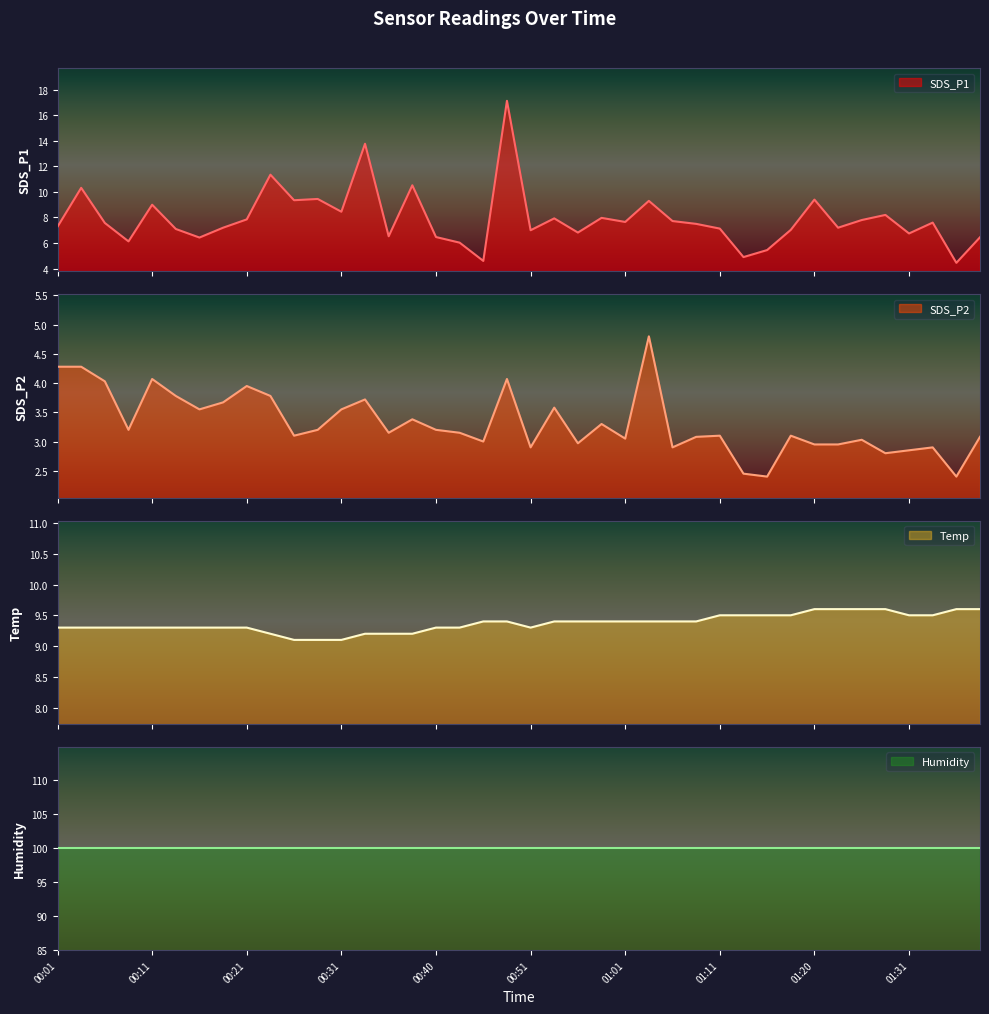

At how many categories does at least one series exceed 3?

40